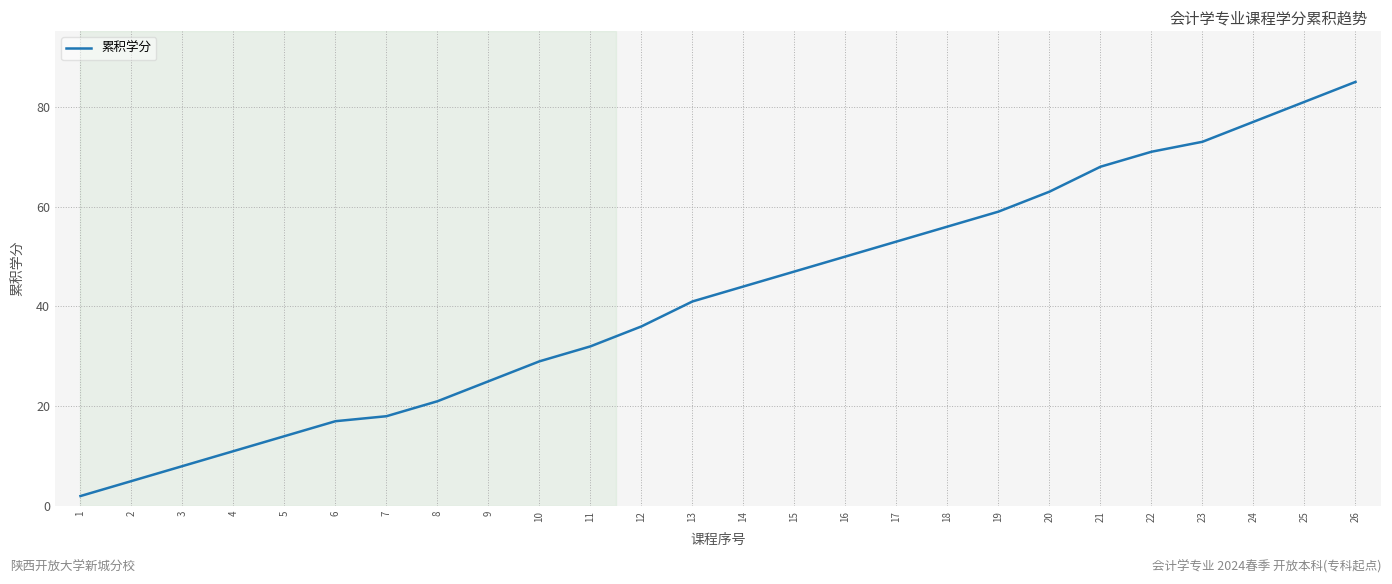

Does the chart display data point markers on the line(s)?

No